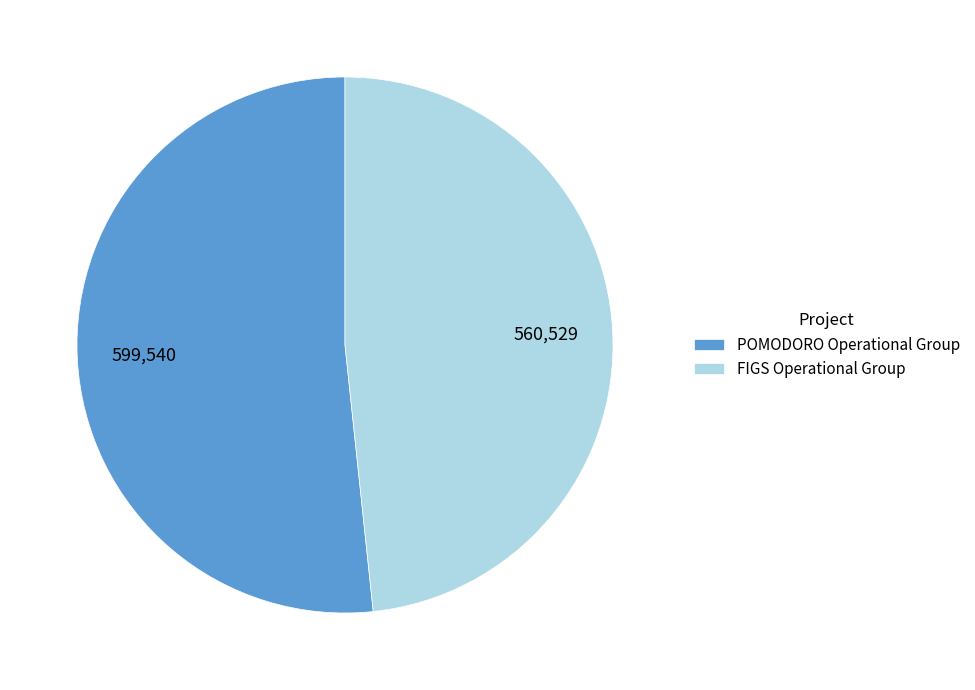

The POMODORO Operational Group slice represents 60% of the pie. True or false?

False